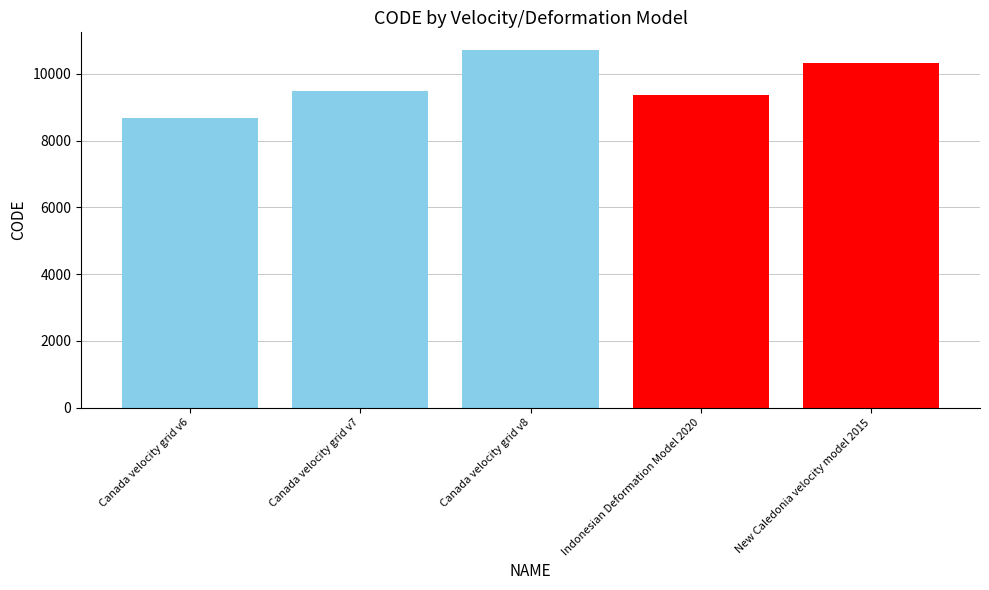

How many categories are shown in the chart?

1